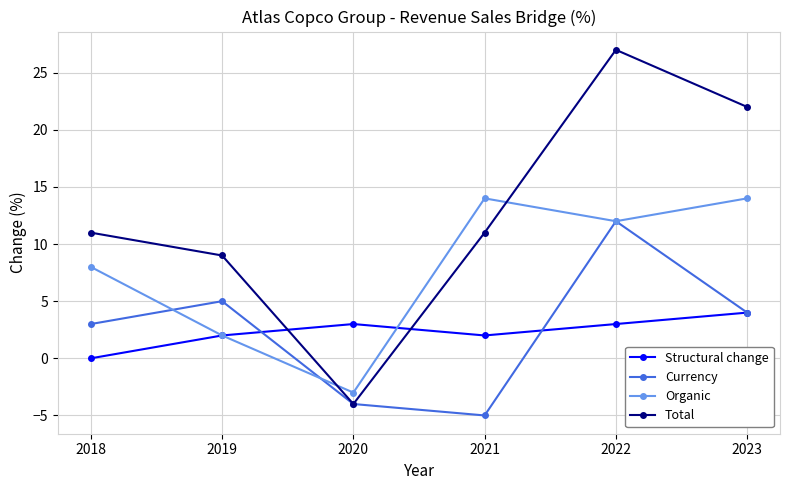

How many series are shown in this chart?

4